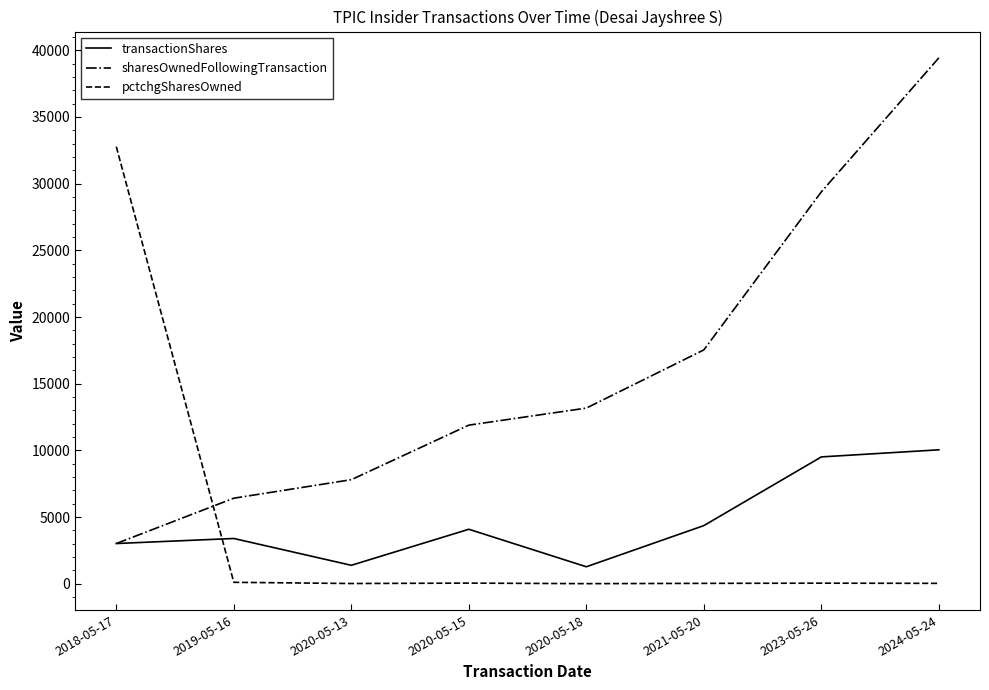

At how many categories does at least one series exceed 38866?

1